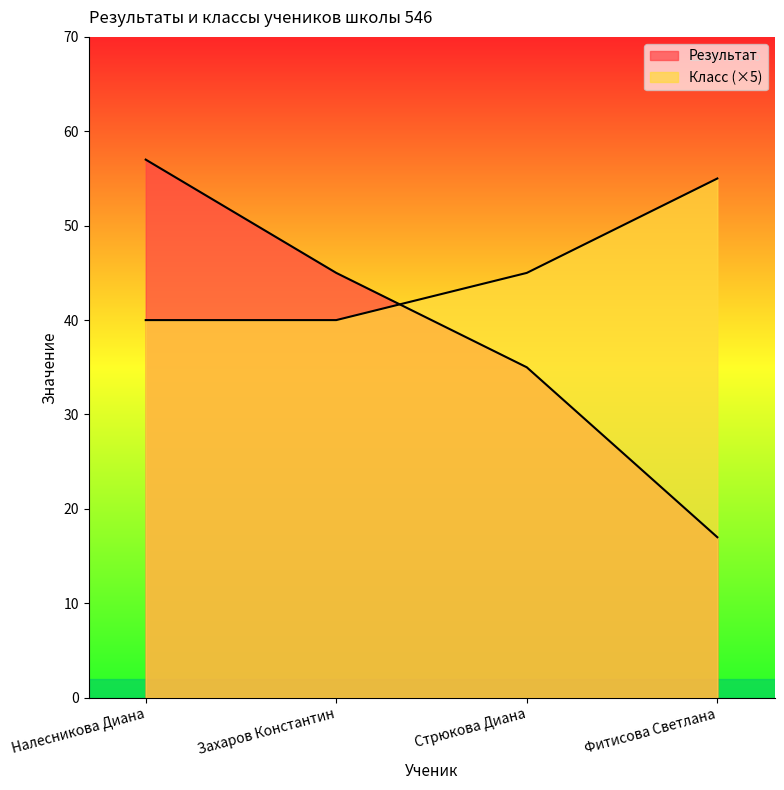

At which category is the sum across all series the highest?

Налесникова Диана